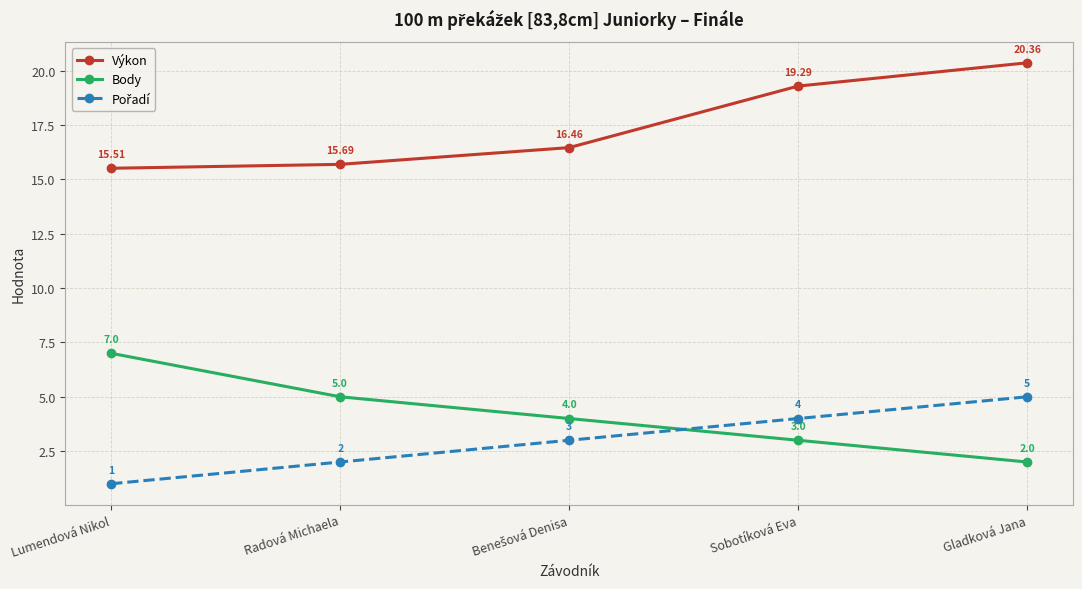

Between Radová Michaela and Gladková Jana, which series saw the biggest shift?

Výkon